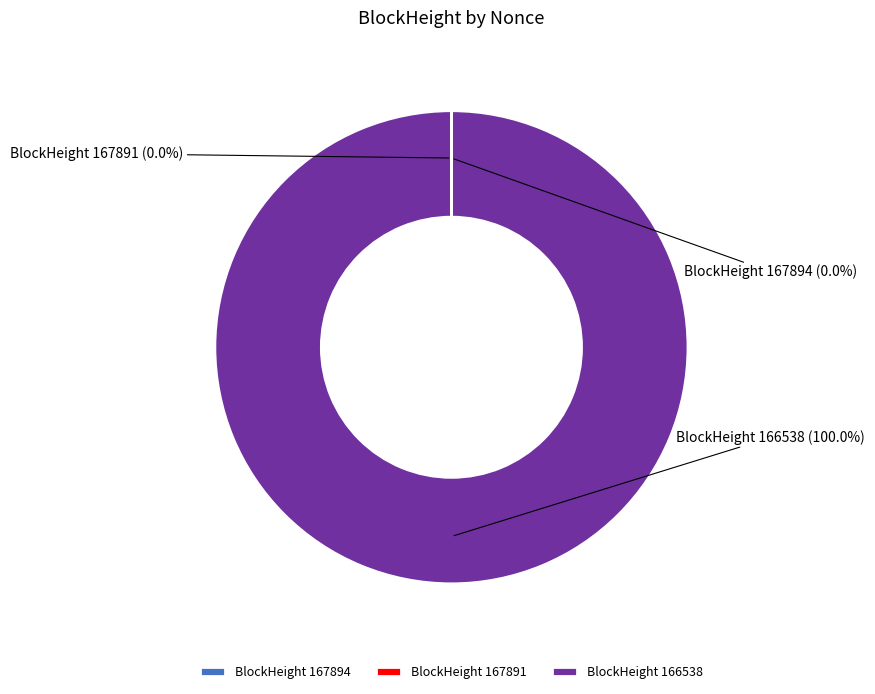

What is the majority slice?

BlockHeight 166538